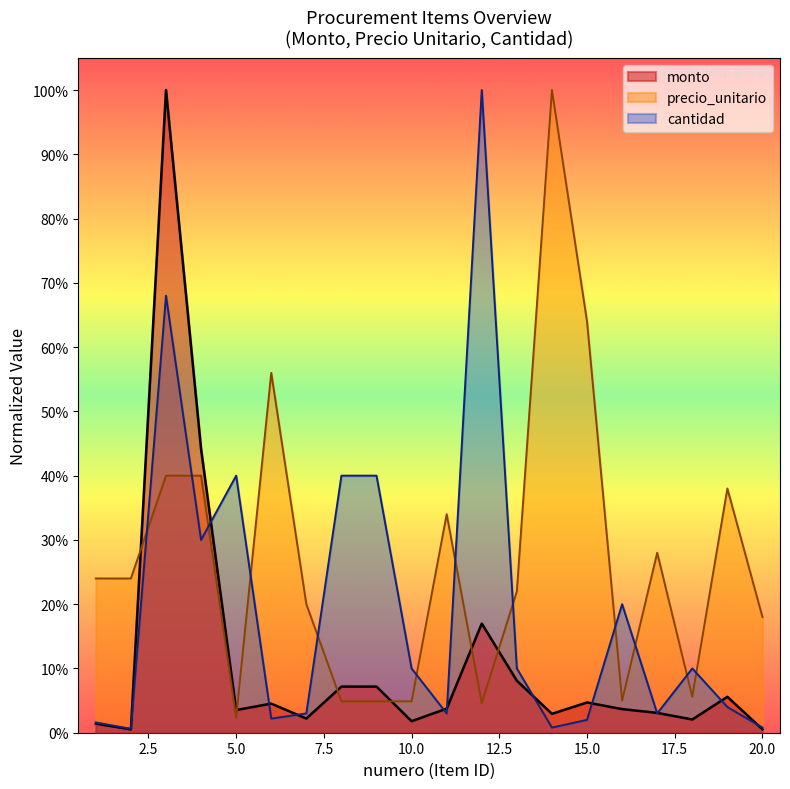

True or false: monto has more than 1 interior local peaks.

True